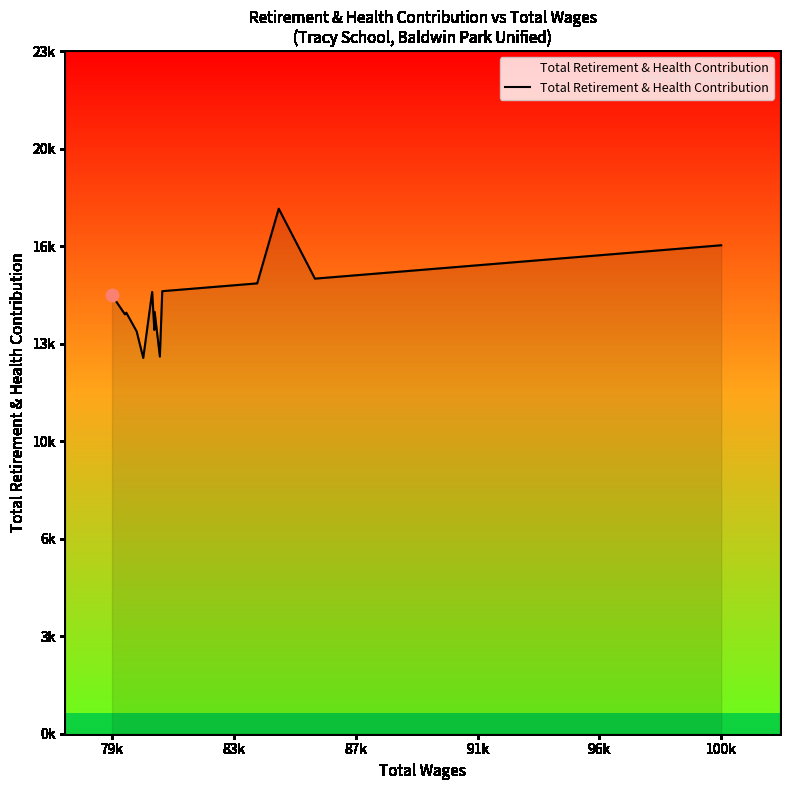

Is this an area chart (filled region under the line)?

Yes